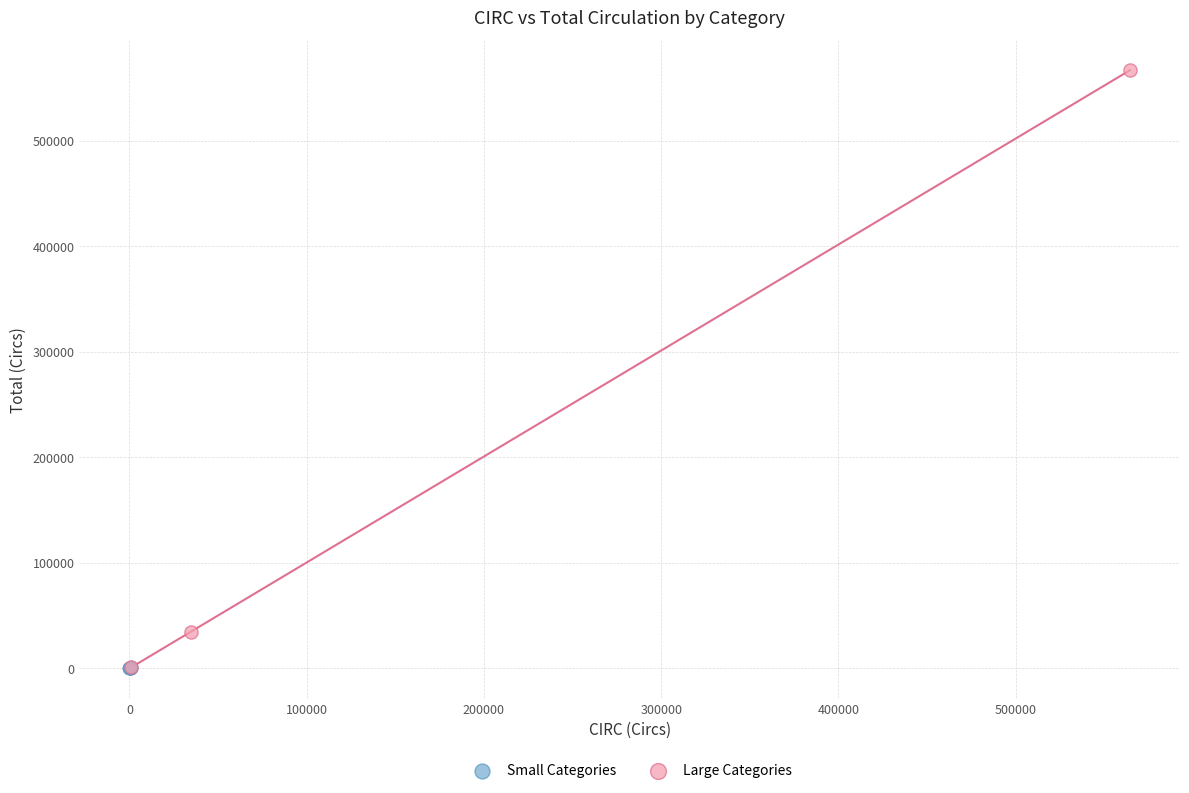

Which series reaches the maximum Y coordinate?

Large Categories